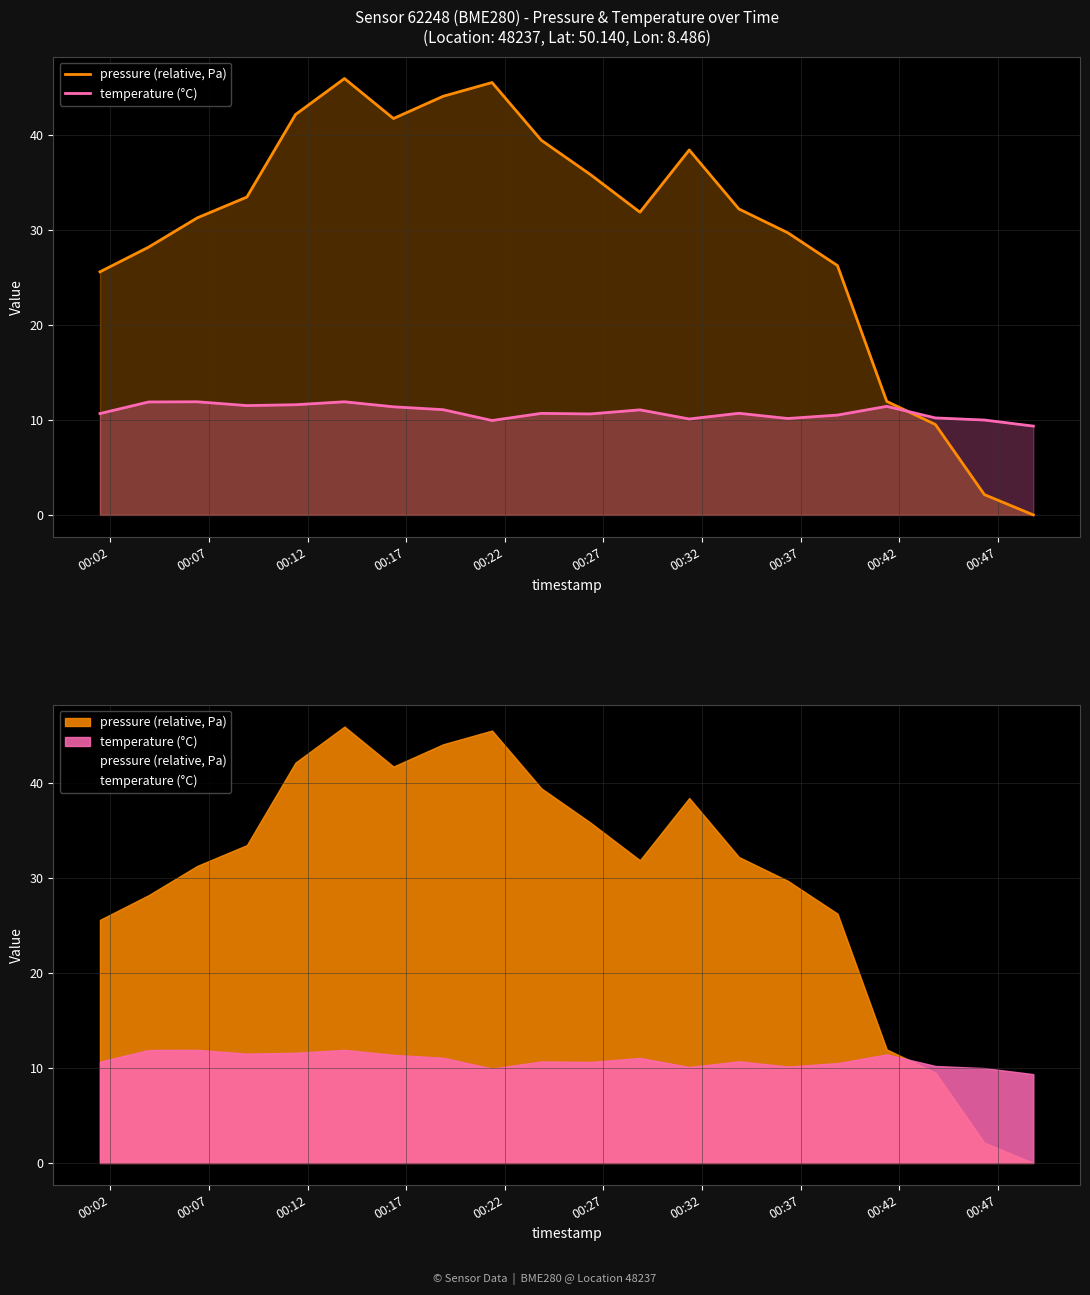

What is the difference between the second highest and second lowest values in the pressure (relative, Pa) series?

43.4